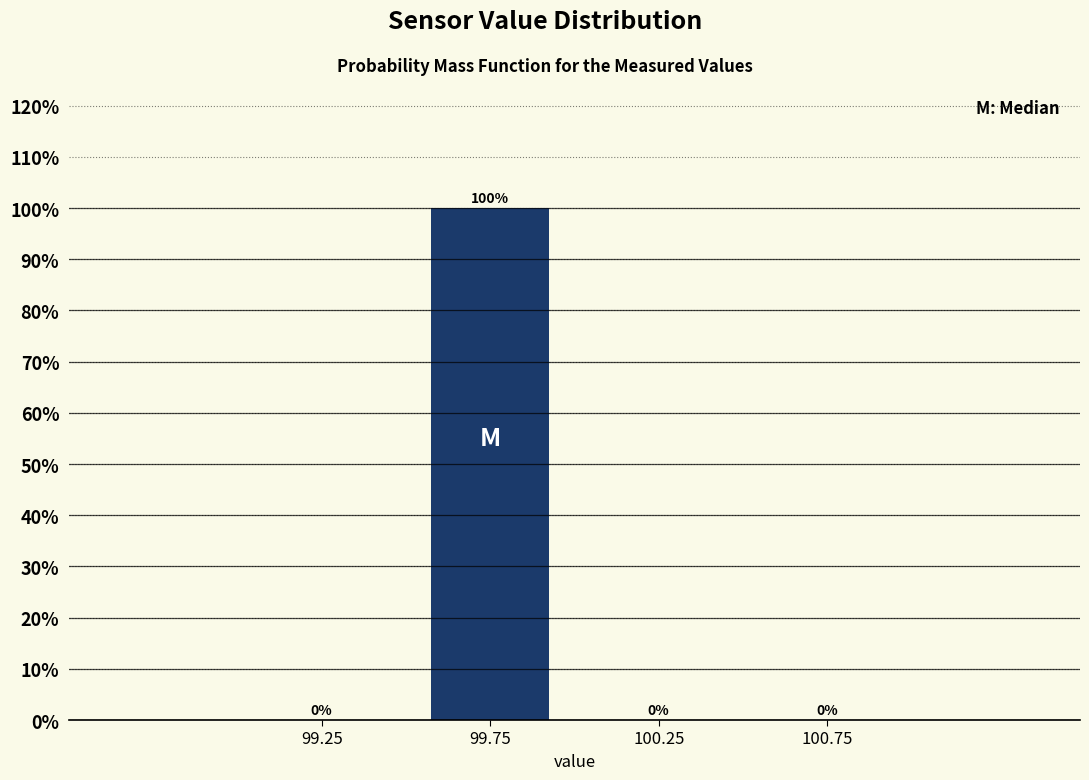

Over which range of the x-axis is the bar tallest?

99.5 to 100.0